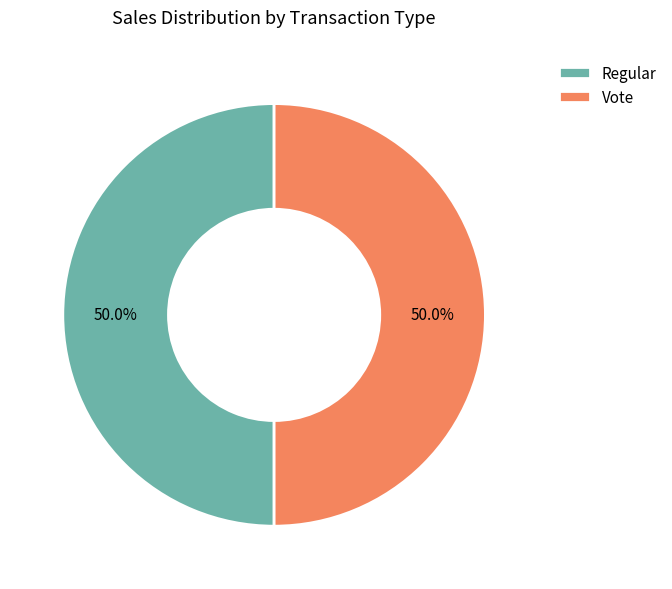

Count the number of slices in the pie.

2